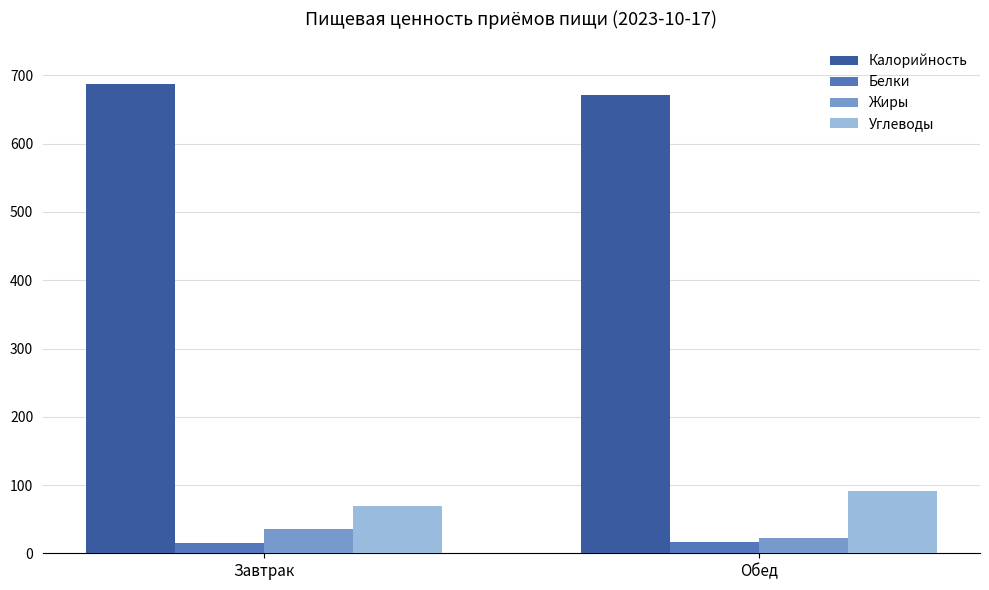

How many bars are there in total?

8